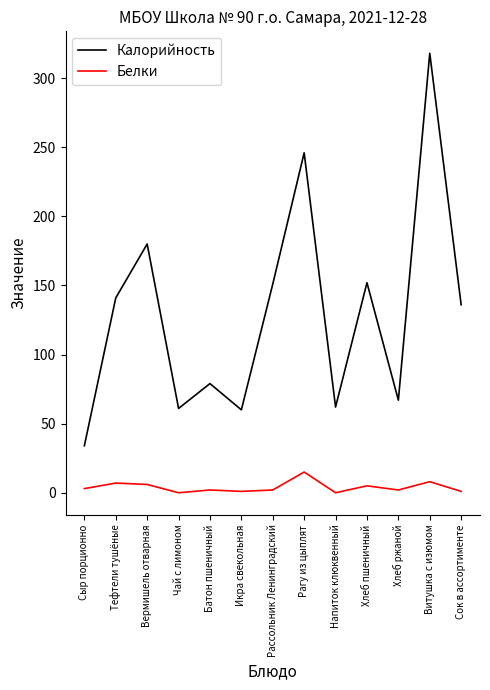

Between Икра свекольная and Сок в ассортименте, which series saw the biggest shift?

Калорийность